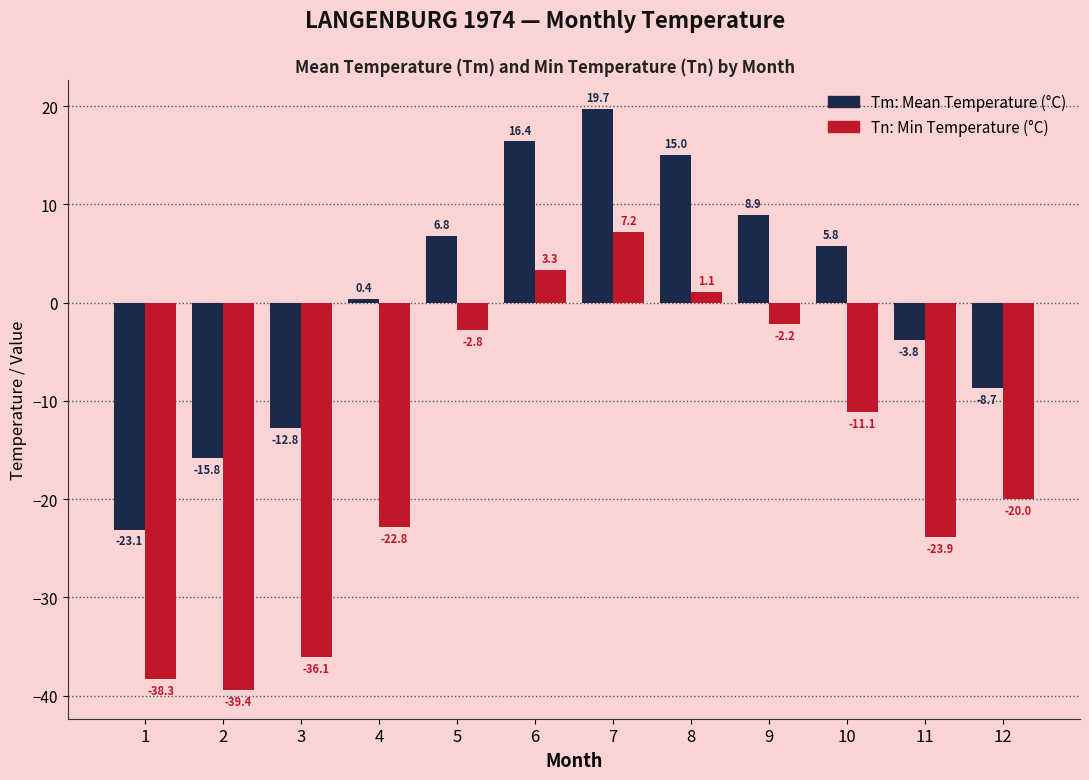

How many categories are shown in the chart?

12